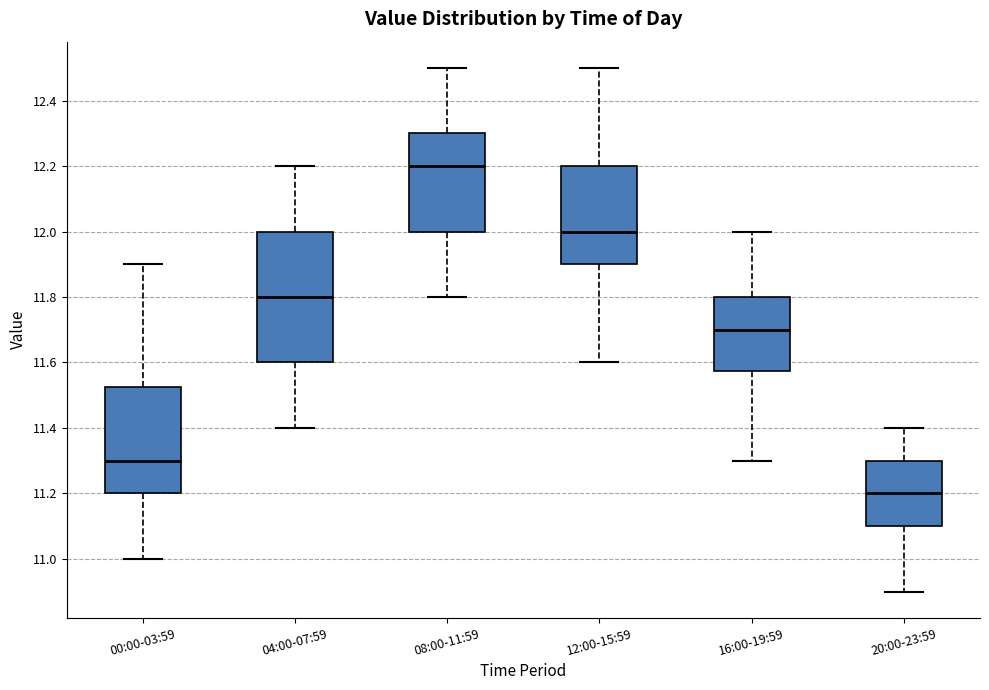

Which box is the tallest, from its lower edge to its upper edge?

04:00-07:59